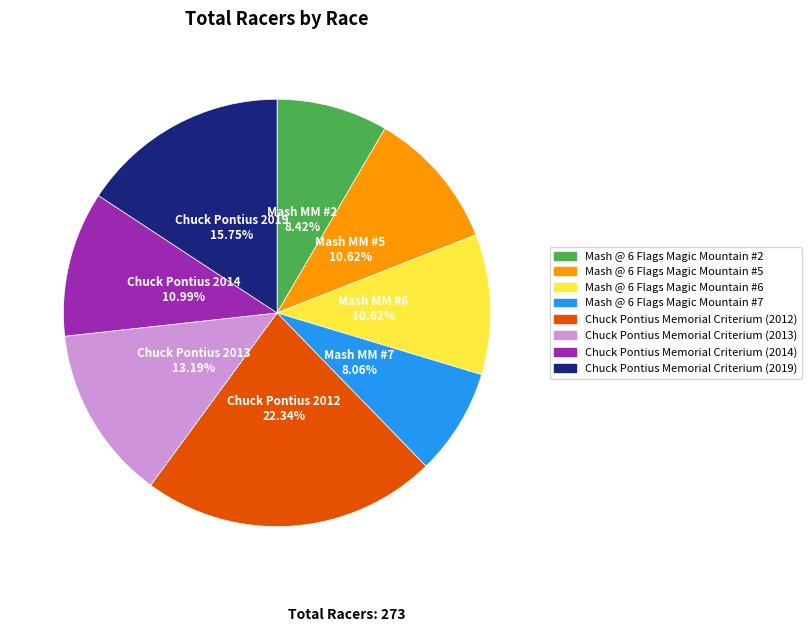

Does Mash @ 6 Flags Magic Mountain #7 account for over 50% of the chart?

No